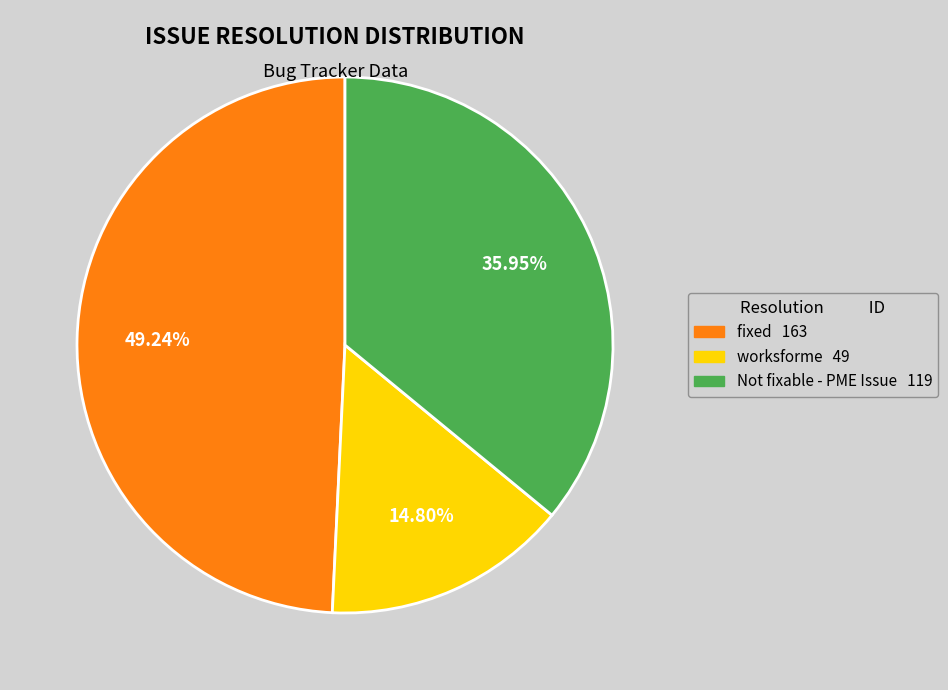

Combined, what portion of the pie is Not fixable - PME Issue and fixed?

85.2%